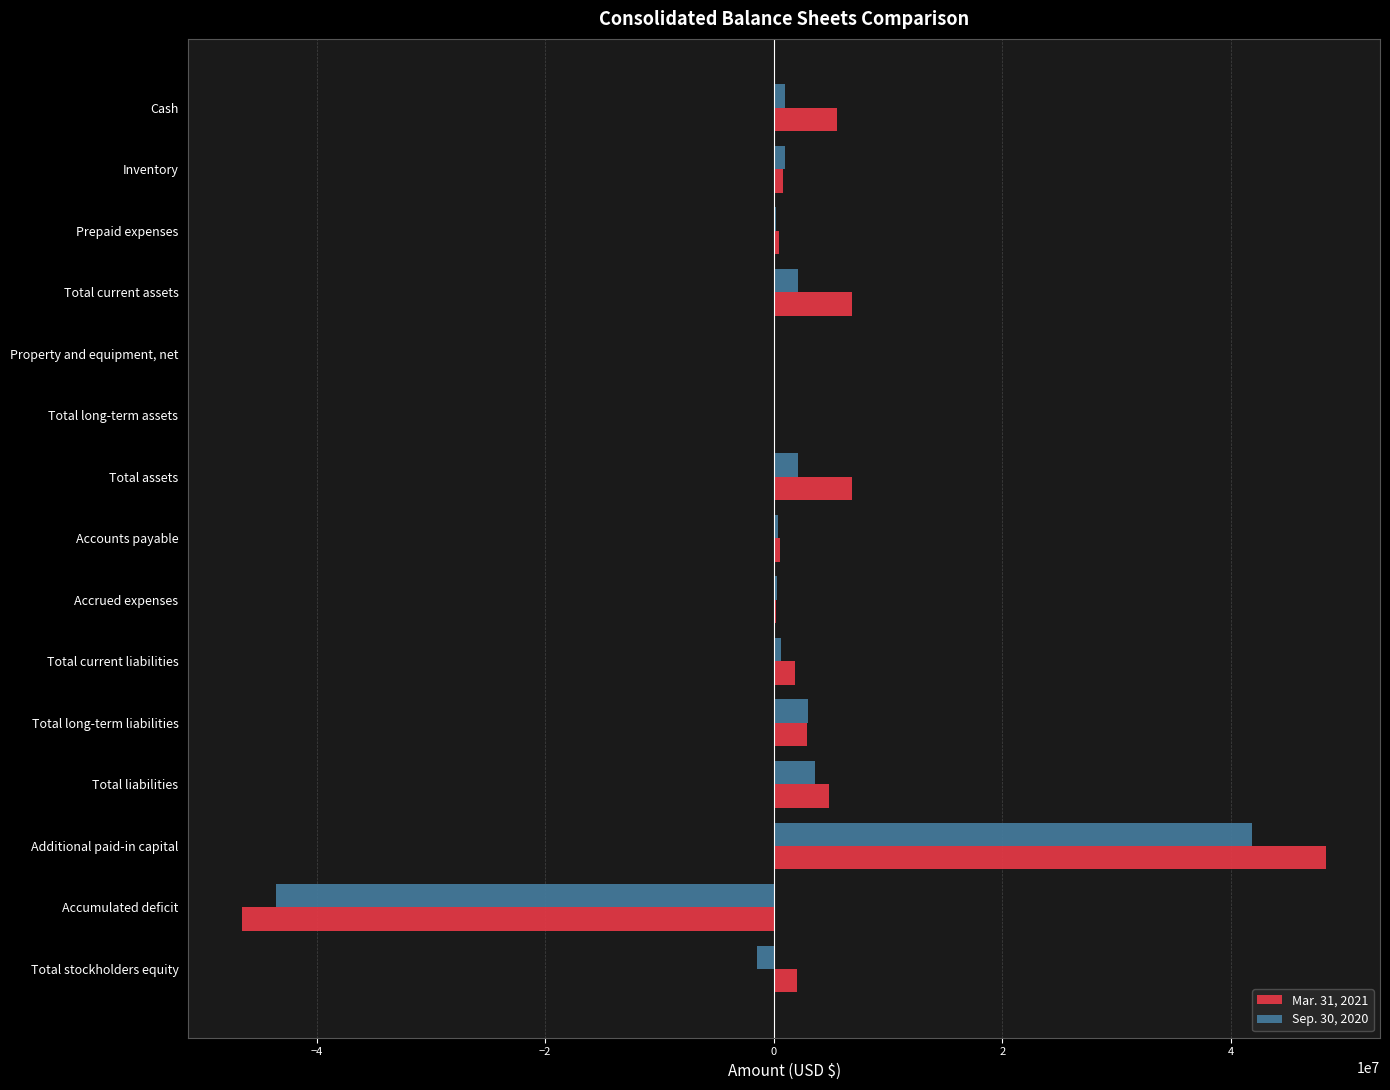

How many series are shown in this chart?

2